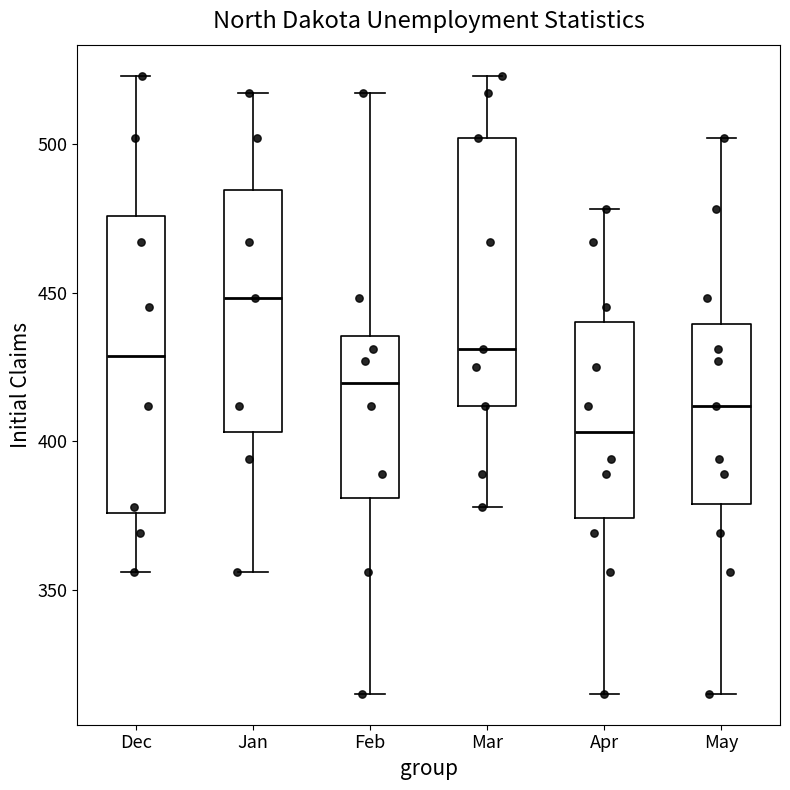

Comparing the boxes themselves (not the whiskers), which one is the tallest?

Dec